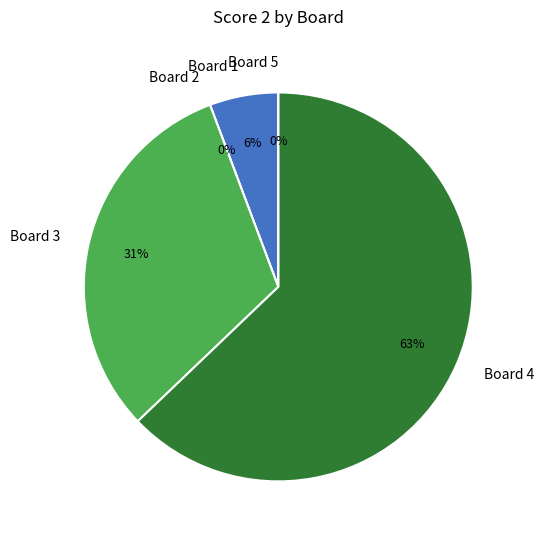

To the nearest percent, what is the difference between the Board 4 and Board 2 slice percentages?

63%